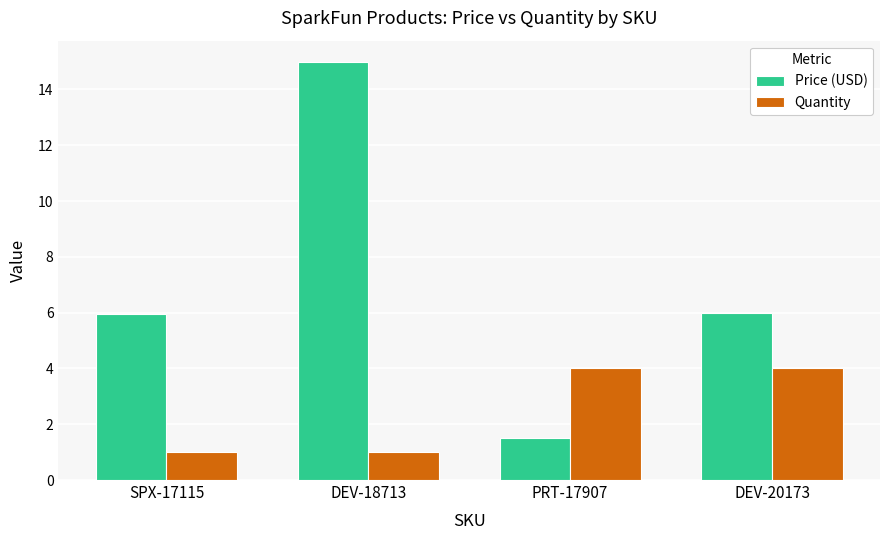

What is the difference between the maximum and second lowest values in the Quantity series?

3.0